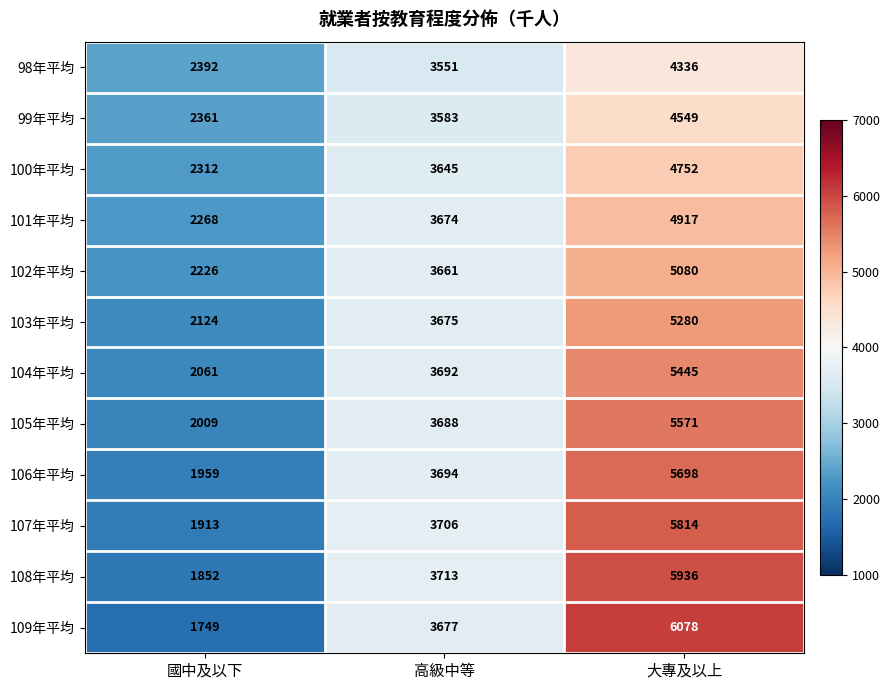

Which series has the largest range (max minus min)?

109年平均